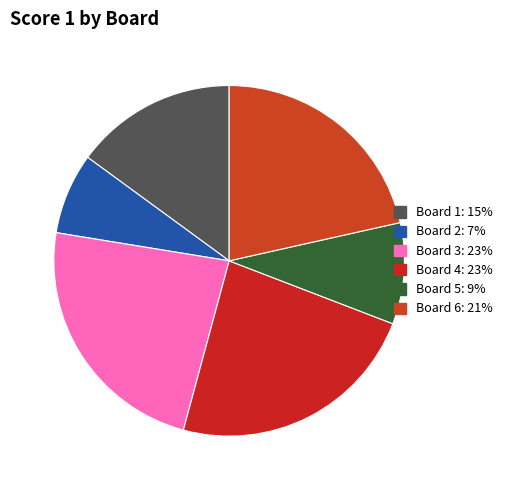

To the nearest percent, what portion does Board 5 represent?

9%